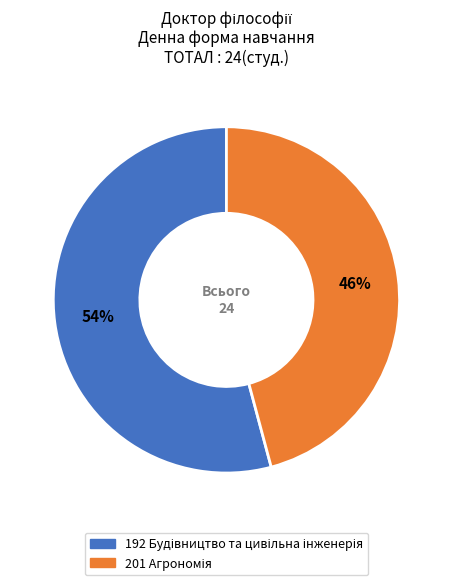

Is there any slice that represents more than half of the pie?

Yes